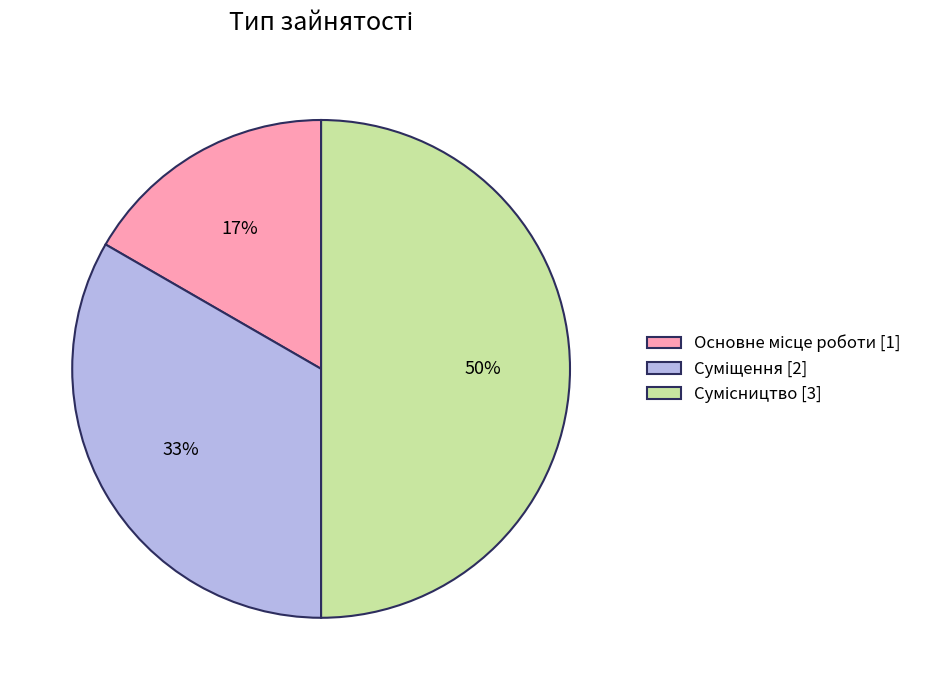

To the nearest percent, what is the difference between the largest and smallest slice percentages?

33%